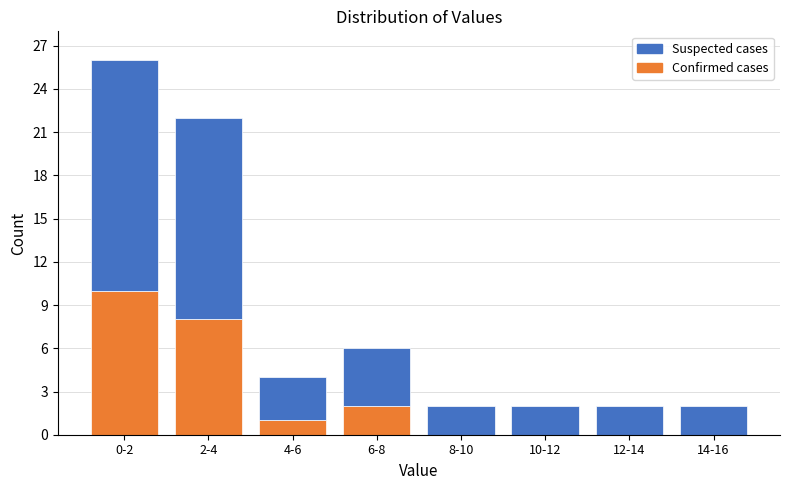

Reading left to right, what are the values for Confirmed cases?

0-2=10	2-4=8	4-6=1	6-8=2	8-10=0	10-12=0	12-14=0	14-16=0